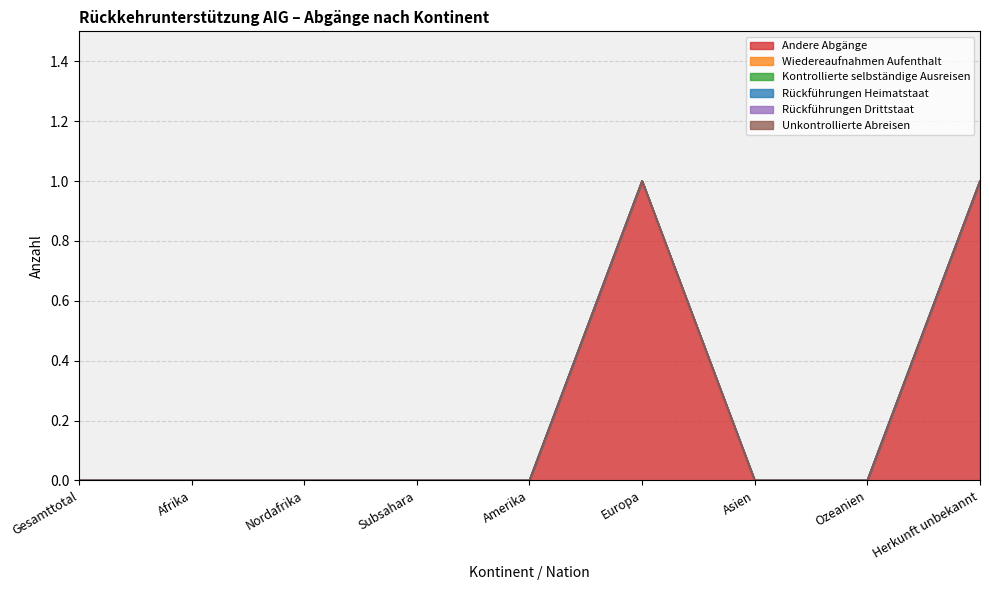

At which label does Andere Abgänge reach its minimum?

Gesamttotal